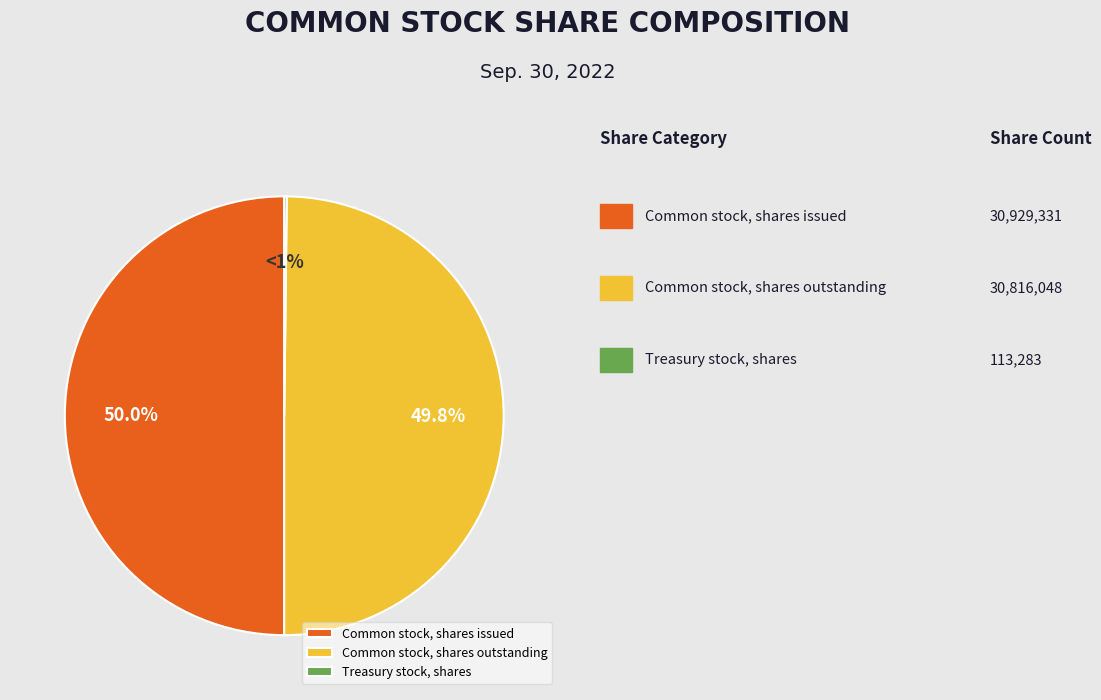

To the nearest percent, what is the difference between the Treasury stock, shares and Common stock, shares issued slice percentages?

50%